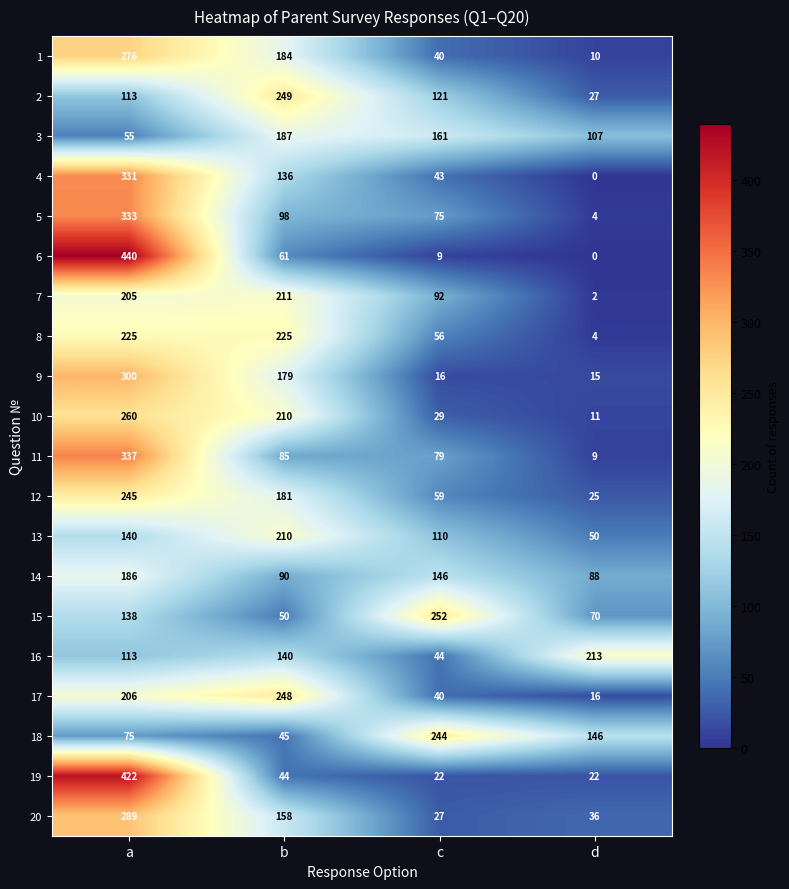

Between b and d, which series saw the biggest shift?

17